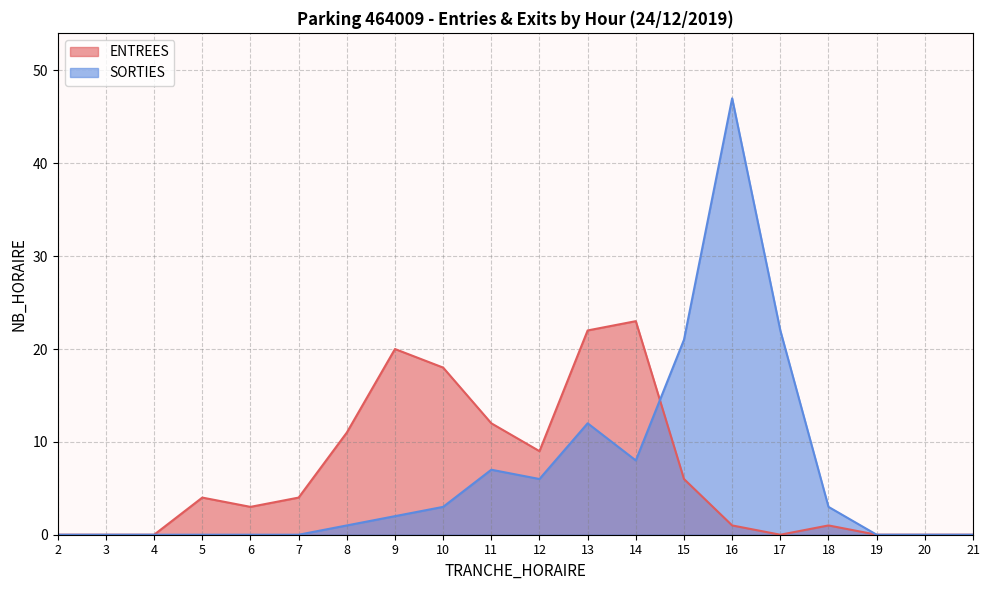

What is the value of the ENTREES point at the 12th from the left?

22